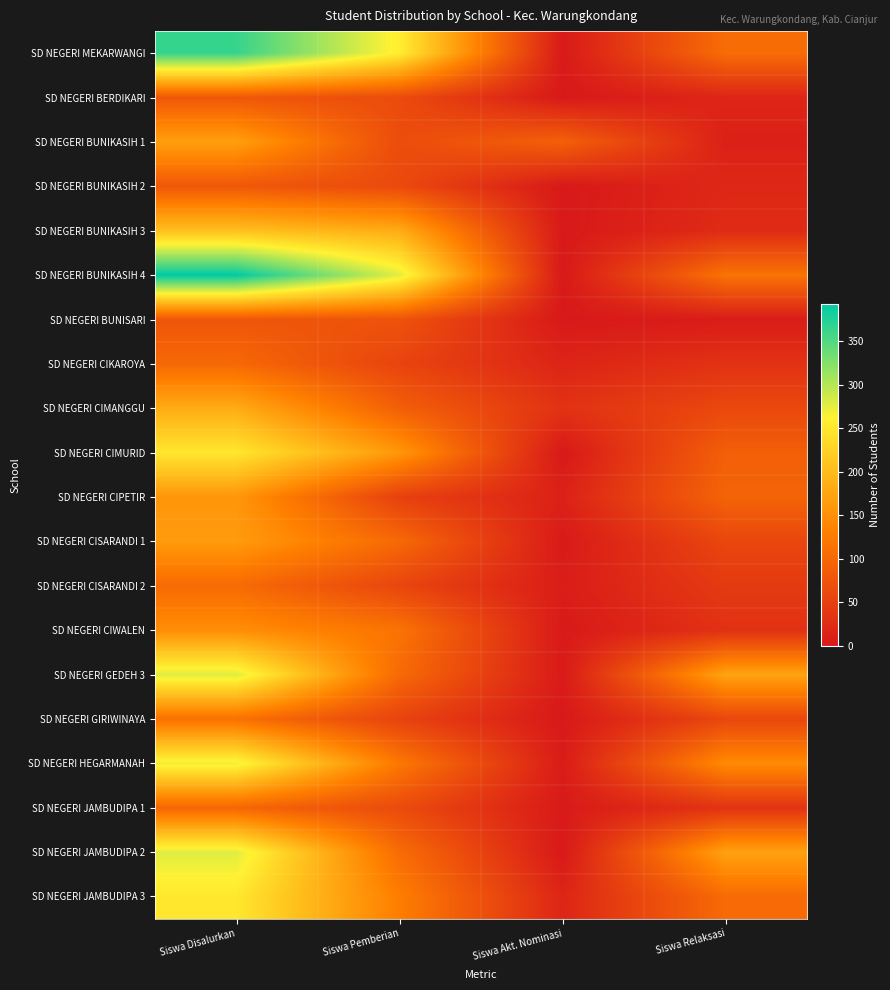

What is the greatest value displayed?

393